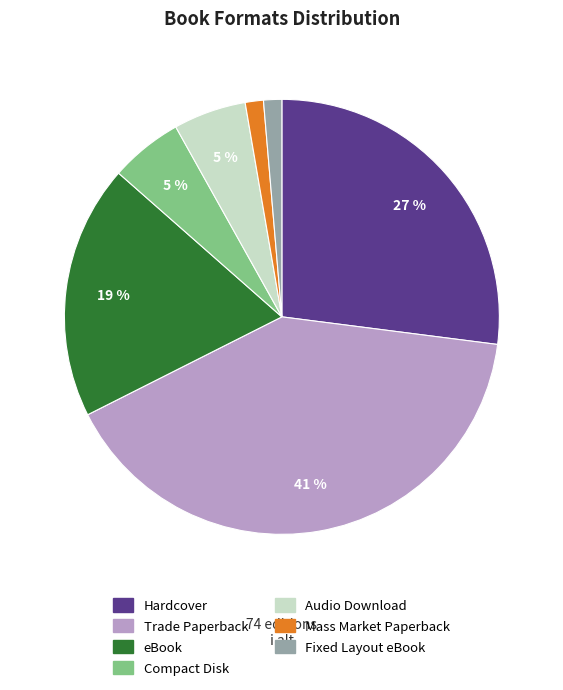

Is there any slice that represents more than half of the pie?

No